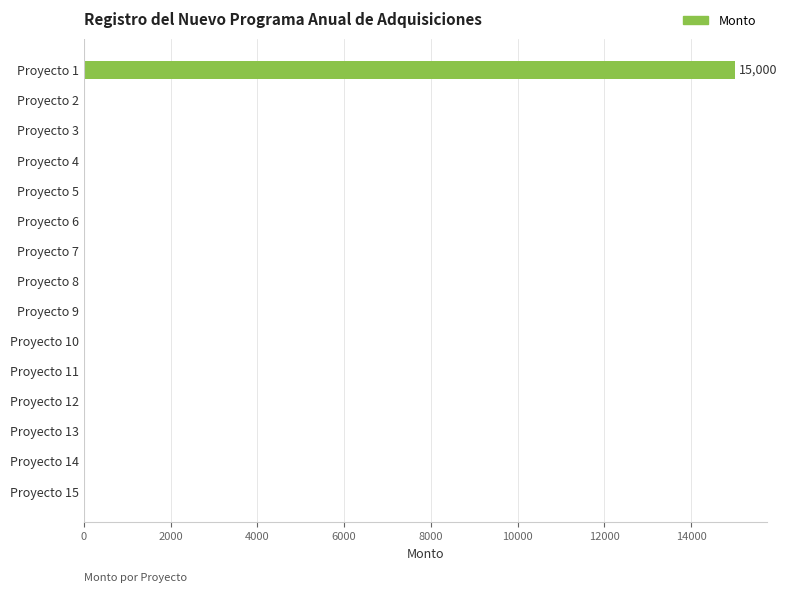

Reading top to bottom, transcribe all the data shown in this chart.

Proyecto 1=15000	Proyecto 2=0	Proyecto 3=0	Proyecto 4=0	Proyecto 5=0	Proyecto 6=0	Proyecto 7=0	Proyecto 8=0	Proyecto 9=0	Proyecto 10=0	Proyecto 11=0	Proyecto 12=0	Proyecto 13=0	Proyecto 14=0	Proyecto 15=0